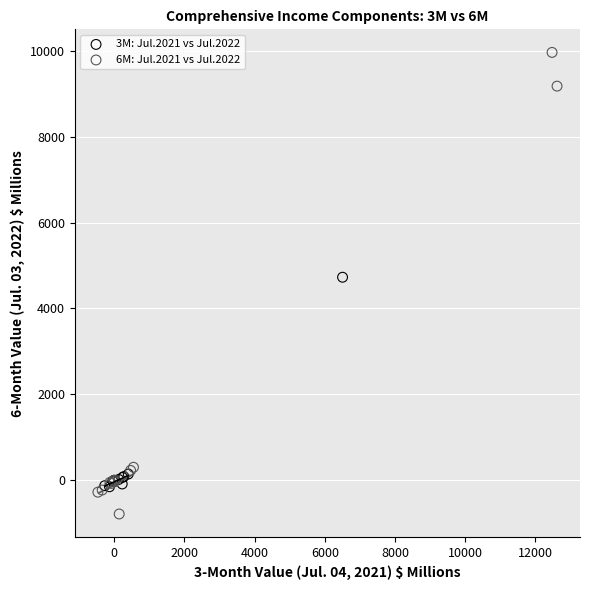

Which series has the largest Y range (max minus min)?

6M: Jul.2021 vs Jul.2022